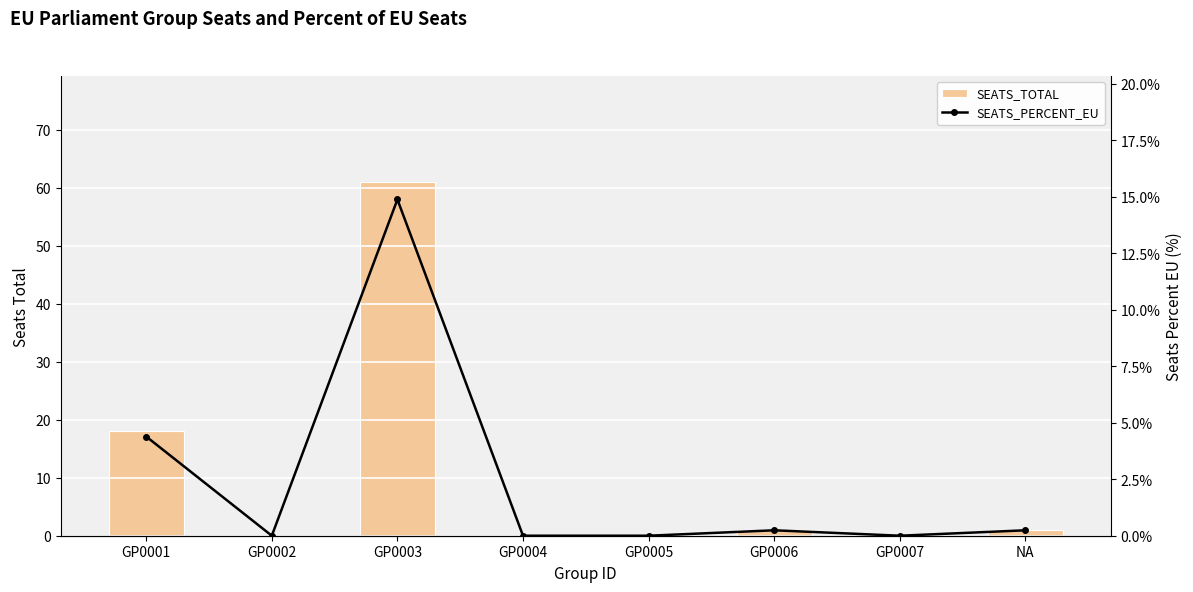

What is the value of the SEATS_TOTAL bar at the 3rd from the left?

61.0